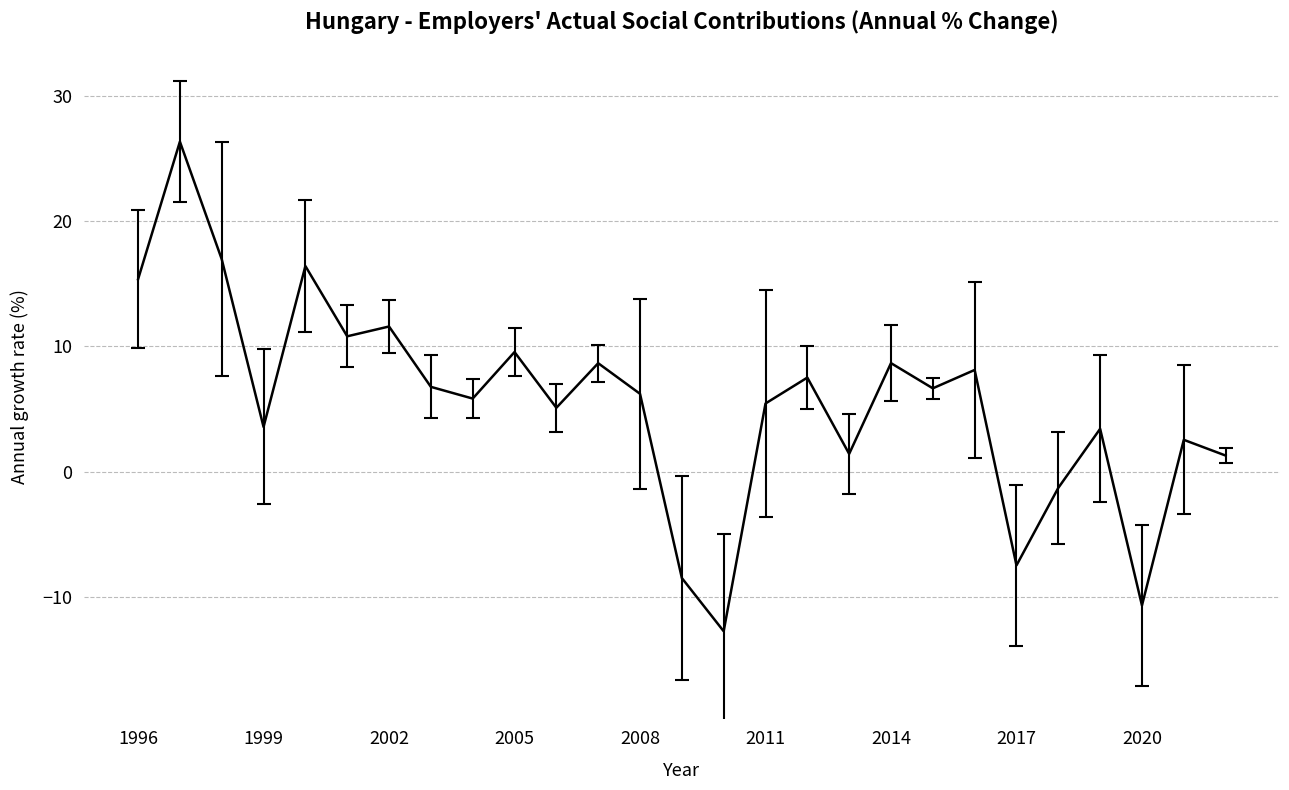

What is the minimum value shown in the chart?

-12.7